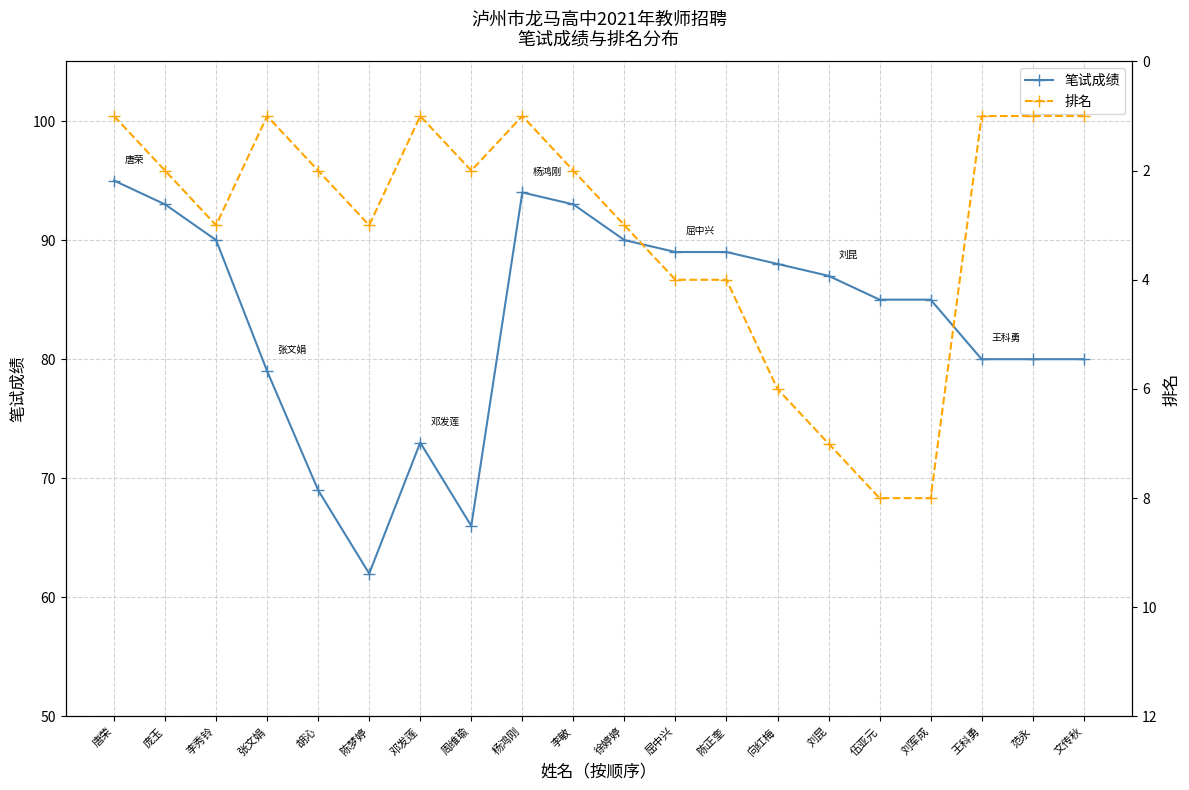

True or false: 排名 and 笔试成绩 intersect in this chart.

False